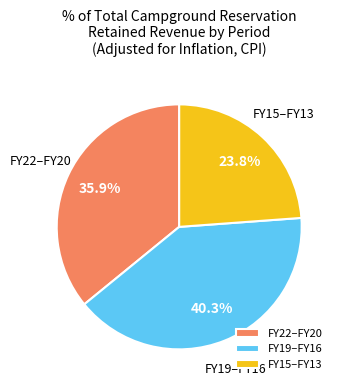

How many segments does this pie chart have?

3